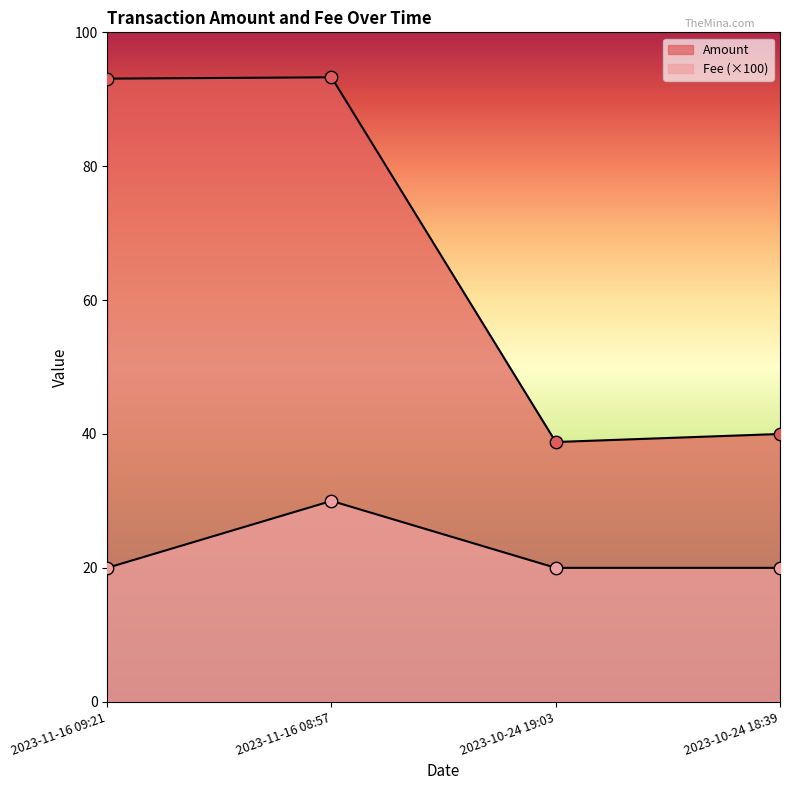

Which series contains the highest Y value?

Amount